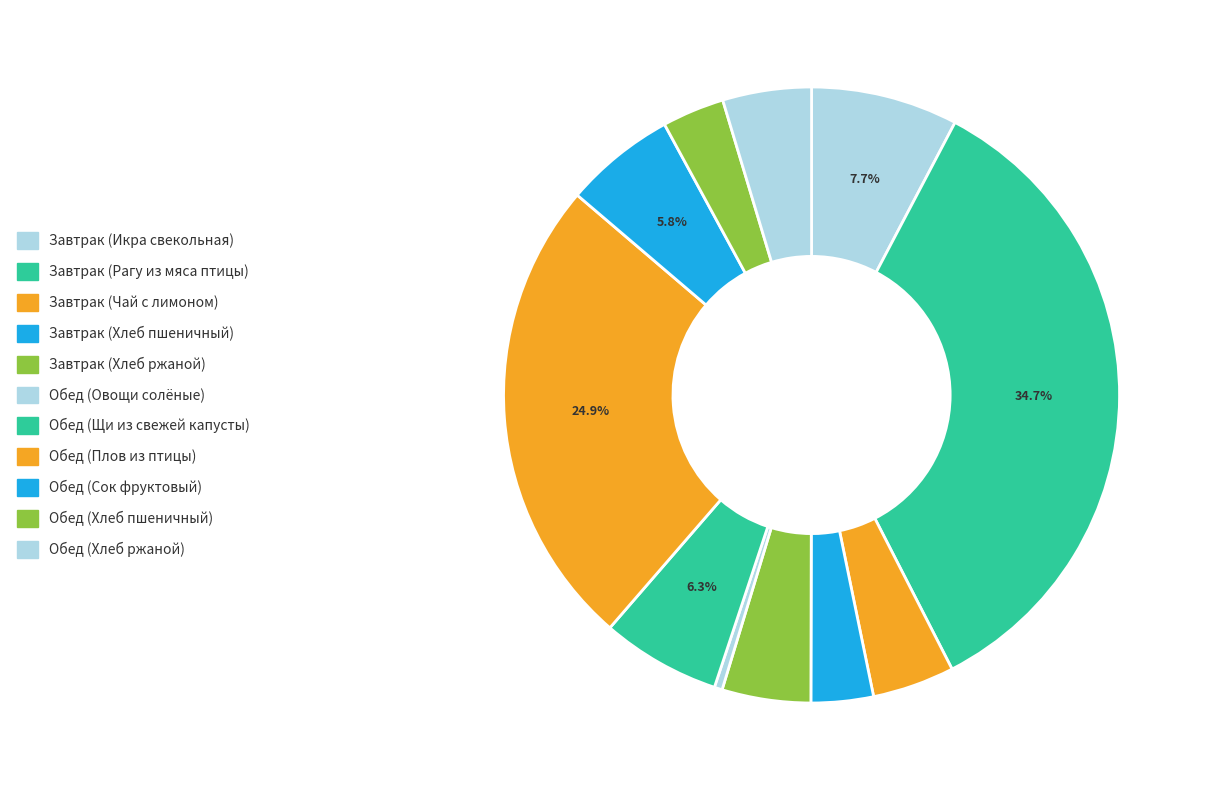

Which slice is the smallest?

Обед (Овощи солёные)